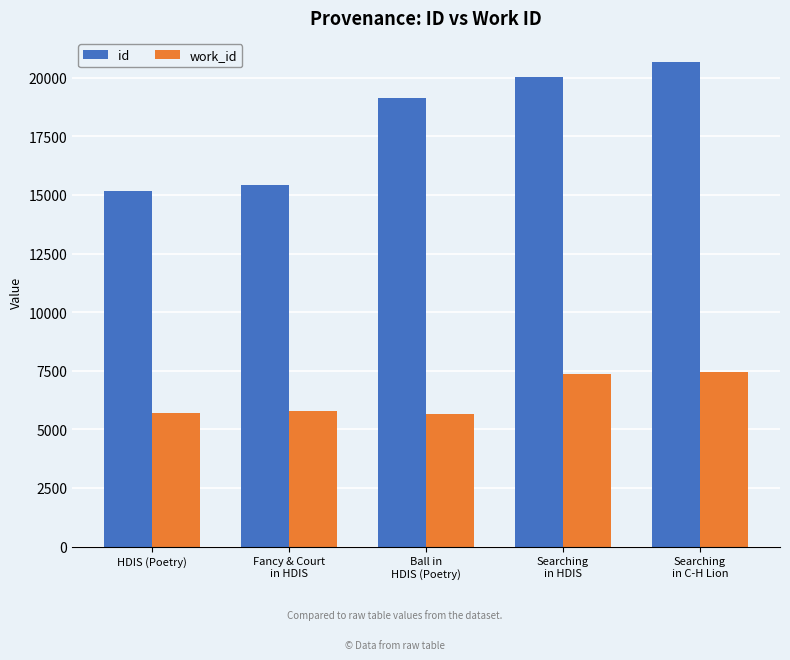

List the series in order of their peak value, highest first.

id, work_id